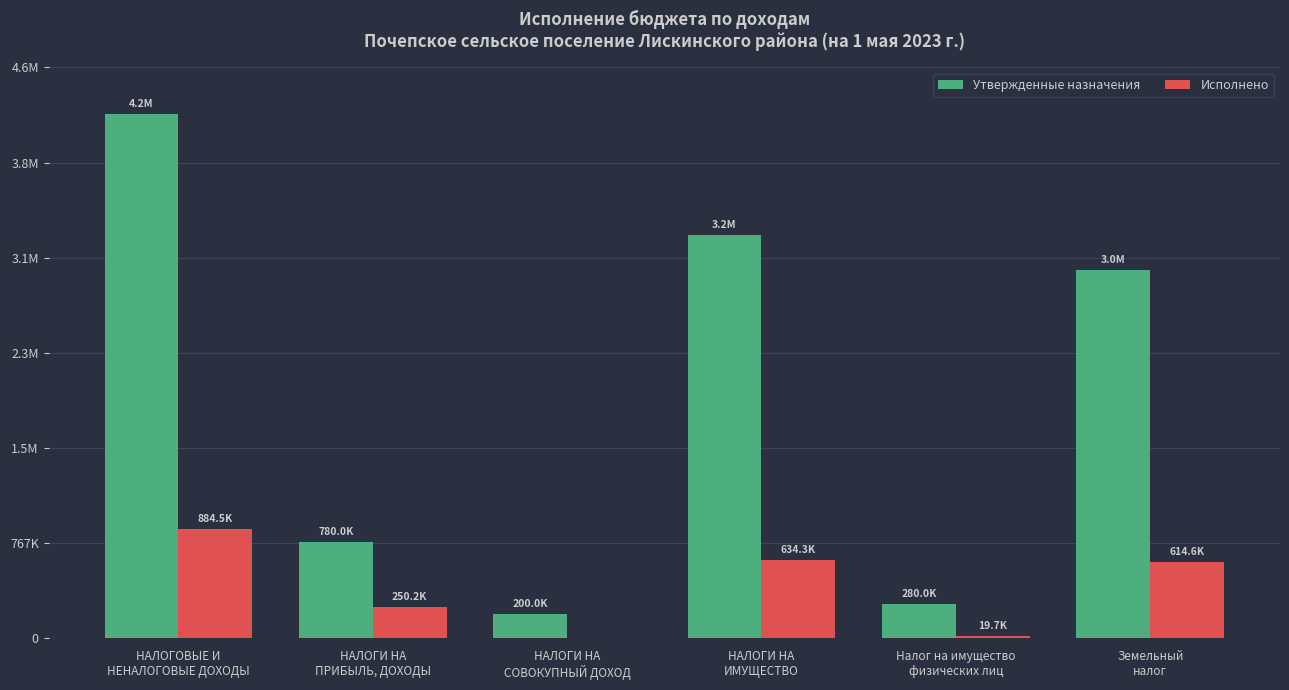

List the labels in order of Утвержденные назначения value, largest first.

НАЛОГОВЫЕ И
НЕНАЛОГОВЫЕ ДОХОДЫ, НАЛОГИ НА
ИМУЩЕСТВО, Земельный
налог, НАЛОГИ НА
ПРИБЫЛЬ, ДОХОДЫ, Налог на имущество
физических лиц, НАЛОГИ НА
СОВОКУПНЫЙ ДОХОД